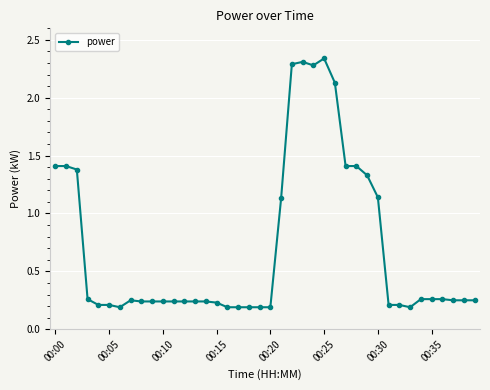

What is the average value?

0.7